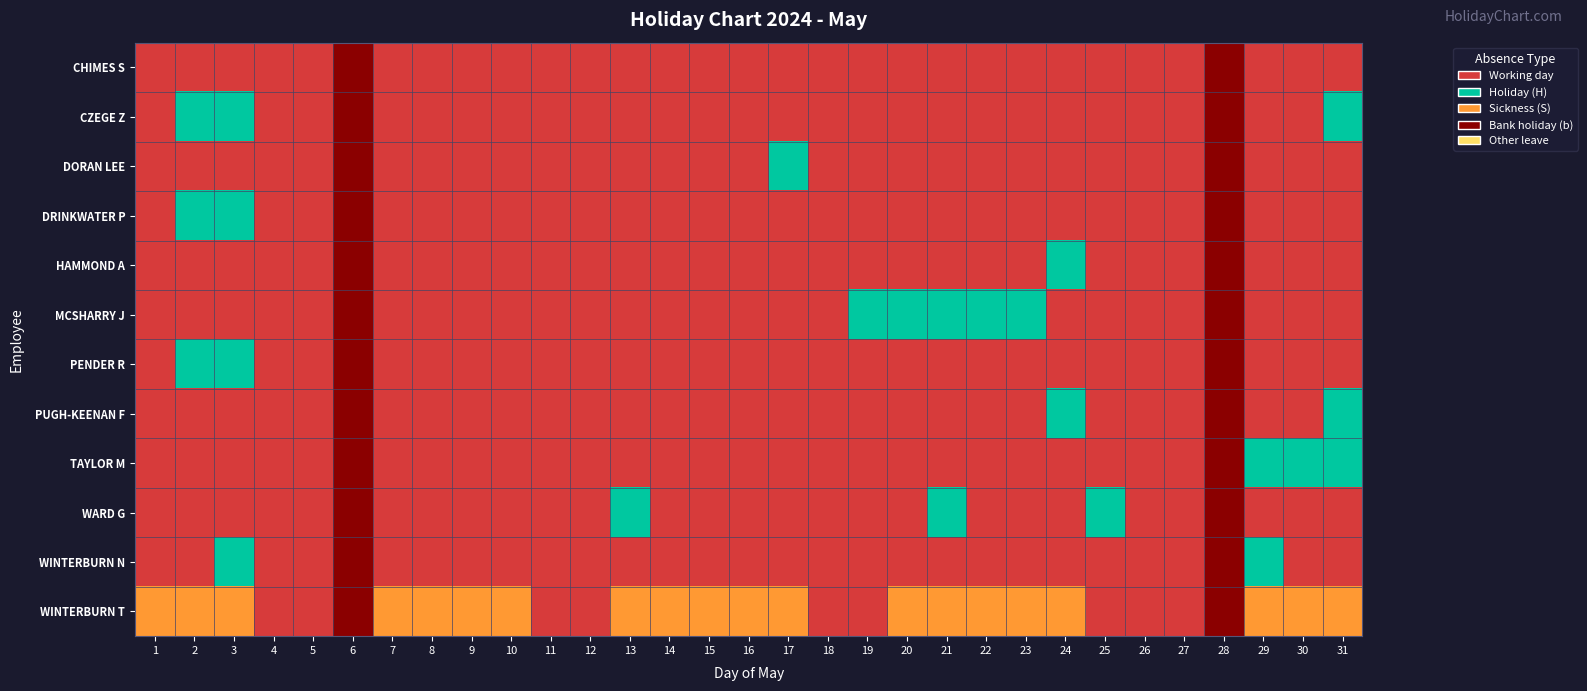

Reading left to right, extract all data points from this chart.

CHIMES S: 1=0	2=0	3=0	4=0	5=0	6=3	7=0	8=0	9=0	10=0	11=0	12=0	13=0	14=0	15=0	16=0	17=0	18=0	19=0	20=0	21=0	22=0	23=0	24=0	25=0	26=0	27=0	28=3	29=0	30=0	31=0
CZEGE Z: 1=0	2=1	3=1	4=0	5=0	6=3	7=0	8=0	9=0	10=0	11=0	12=0	13=0	14=0	15=0	16=0	17=0	18=0	19=0	20=0	21=0	22=0	23=0	24=0	25=0	26=0	27=0	28=3	29=0	30=0	31=1
DORAN LEE: 1=0	2=0	3=0	4=0	5=0	6=3	7=0	8=0	9=0	10=0	11=0	12=0	13=0	14=0	15=0	16=0	17=1	18=0	19=0	20=0	21=0	22=0	23=0	24=0	25=0	26=0	27=0	28=3	29=0	30=0	31=0
DRINKWATER P: 1=0	2=1	3=1	4=0	5=0	6=3	7=0	8=0	9=0	10=0	11=0	12=0	13=0	14=0	15=0	16=0	17=0	18=0	19=0	20=0	21=0	22=0	23=0	24=0	25=0	26=0	27=0	28=3	29=0	30=0	31=0
HAMMOND A: 1=0	2=0	3=0	4=0	5=0	6=3	7=0	8=0	9=0	10=0	11=0	12=0	13=0	14=0	15=0	16=0	17=0	18=0	19=0	20=0	21=0	22=0	23=0	24=1	25=0	26=0	27=0	28=3	29=0	30=0	31=0
MCSHARRY J: 1=0	2=0	3=0	4=0	5=0	6=3	7=0	8=0	9=0	10=0	11=0	12=0	13=0	14=0	15=0	16=0	17=0	18=0	19=1	20=1	21=1	22=1	23=1	24=0	25=0	26=0	27=0	28=3	29=0	30=0	31=0
PENDER R: 1=0	2=1	3=1	4=0	5=0	6=3	7=0	8=0	9=0	10=0	11=0	12=0	13=0	14=0	15=0	16=0	17=0	18=0	19=0	20=0	21=0	22=0	23=0	24=0	25=0	26=0	27=0	28=3	29=0	30=0	31=0
PUGH-KEENAN F: 1=0	2=0	3=0	4=0	5=0	6=3	7=0	8=0	9=0	10=0	11=0	12=0	13=0	14=0	15=0	16=0	17=0	18=0	19=0	20=0	21=0	22=0	23=0	24=1	25=0	26=0	27=0	28=3	29=0	30=0	31=1
TAYLOR M: 1=0	2=0	3=0	4=0	5=0	6=3	7=0	8=0	9=0	10=0	11=0	12=0	13=0	14=0	15=0	16=0	17=0	18=0	19=0	20=0	21=0	22=0	23=0	24=0	25=0	26=0	27=0	28=3	29=1	30=1	31=1
WARD G: 1=0	2=0	3=0	4=0	5=0	6=3	7=0	8=0	9=0	10=0	11=0	12=0	13=1	14=0	15=0	16=0	17=0	18=0	19=0	20=0	21=1	22=0	23=0	24=0	25=1	26=0	27=0	28=3	29=0	30=0	31=0
WINTERBURN N: 1=0	2=0	3=1	4=0	5=0	6=3	7=0	8=0	9=0	10=0	11=0	12=0	13=0	14=0	15=0	16=0	17=0	18=0	19=0	20=0	21=0	22=0	23=0	24=0	25=0	26=0	27=0	28=3	29=1	30=0	31=0
WINTERBURN T: 1=2	2=2	3=2	4=0	5=0	6=3	7=2	8=2	9=2	10=2	11=0	12=0	13=2	14=2	15=2	16=2	17=2	18=0	19=0	20=2	21=2	22=2	23=2	24=2	25=0	26=0	27=0	28=3	29=2	30=2	31=2